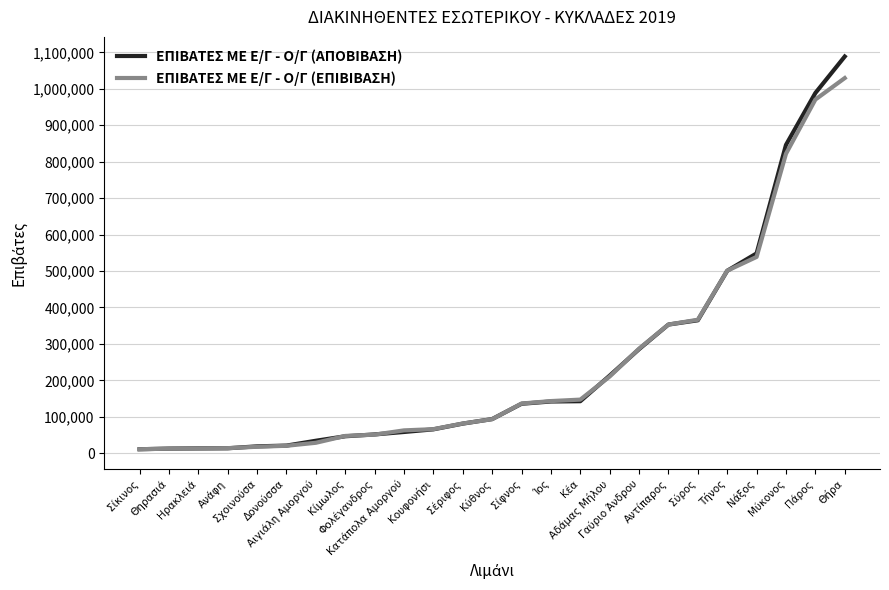

How many lines are shown in the chart?

2